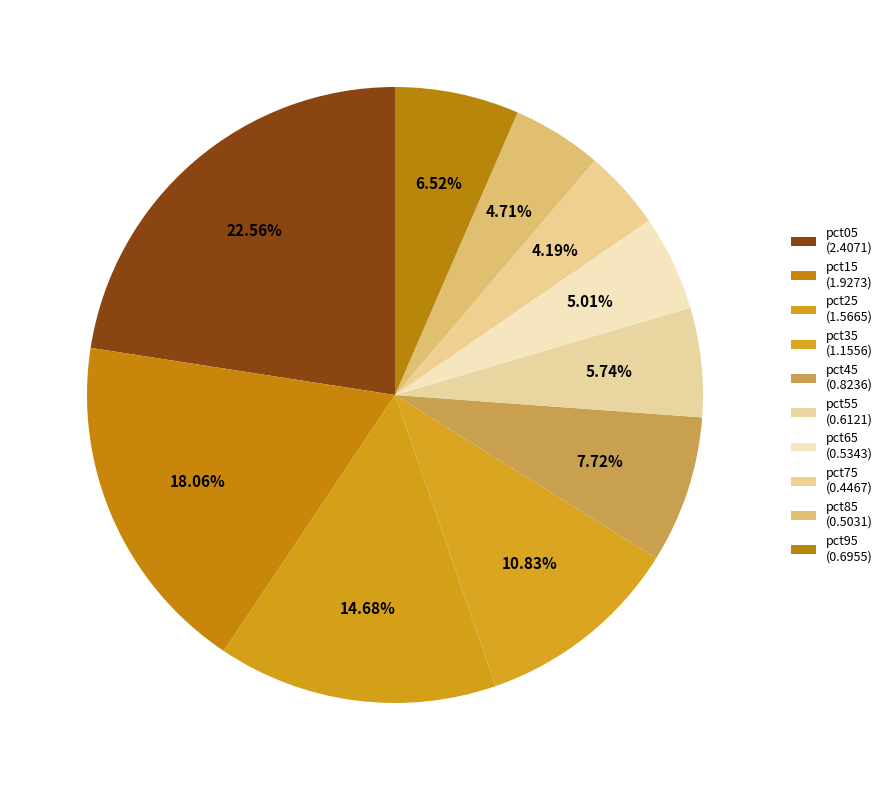

What is the smallest slice in the pie chart?

pct75